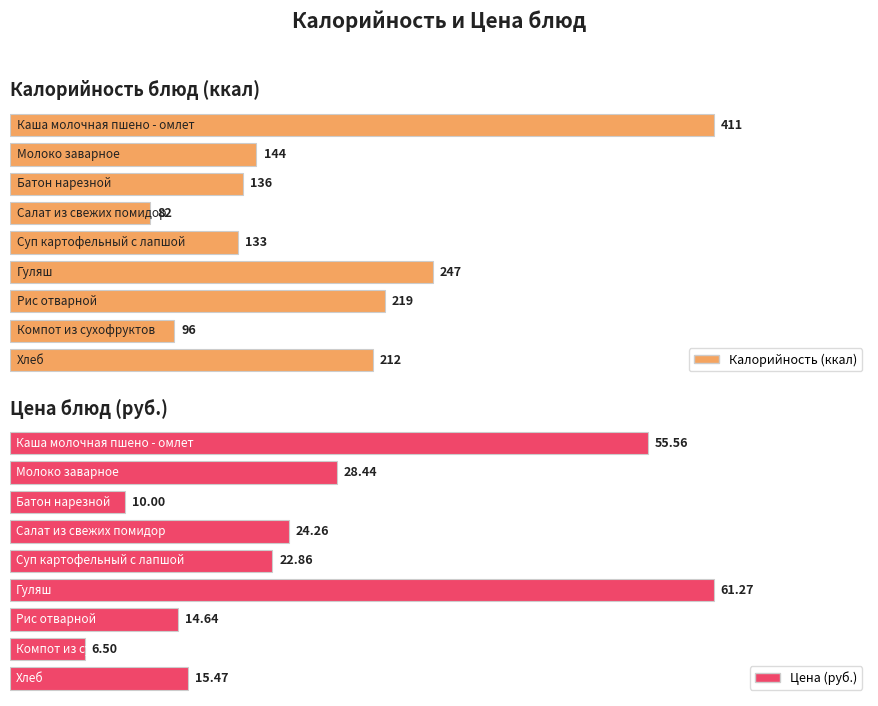

At how many categories does at least one series exceed 392?

1